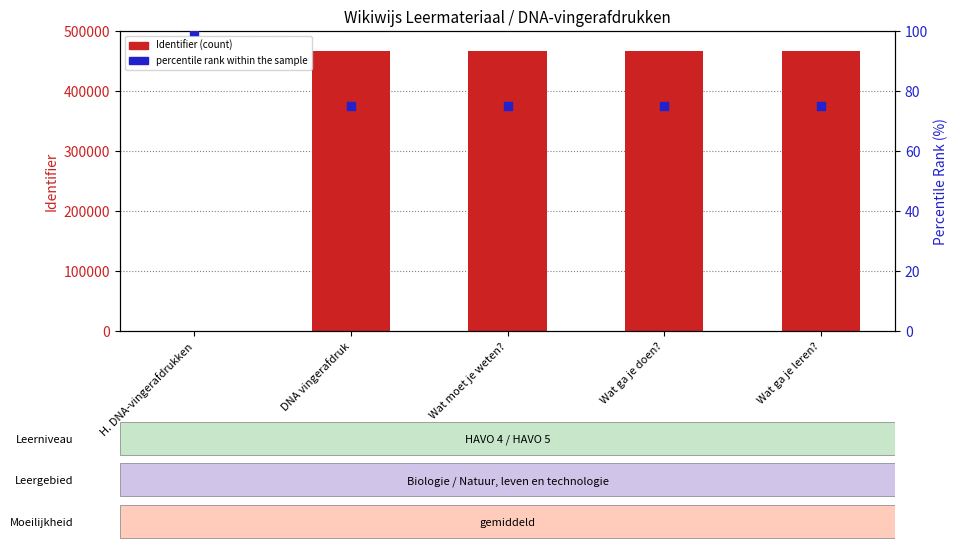

What are all the series names shown in the legend?

Identifier (count), percentile rank within the sample